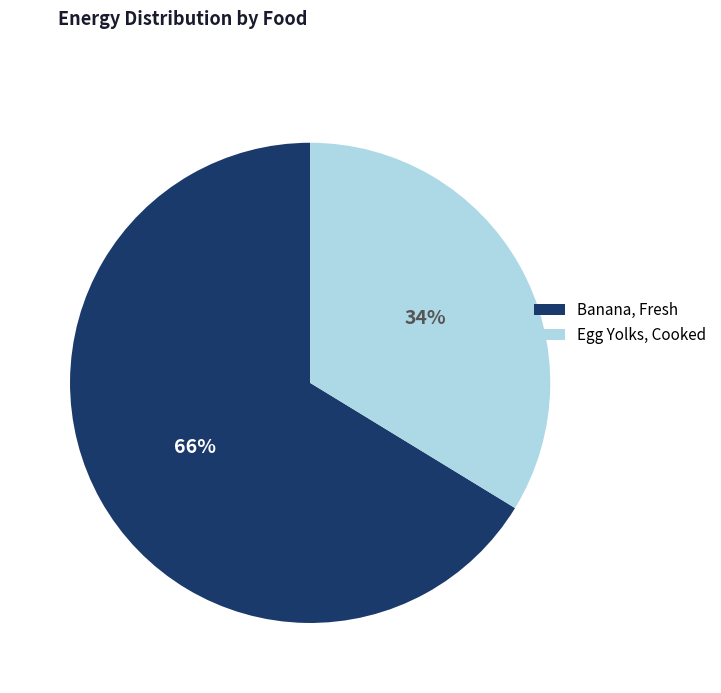

What percentage is the Egg Yolks, Cooked slice, to the nearest percent?

34%